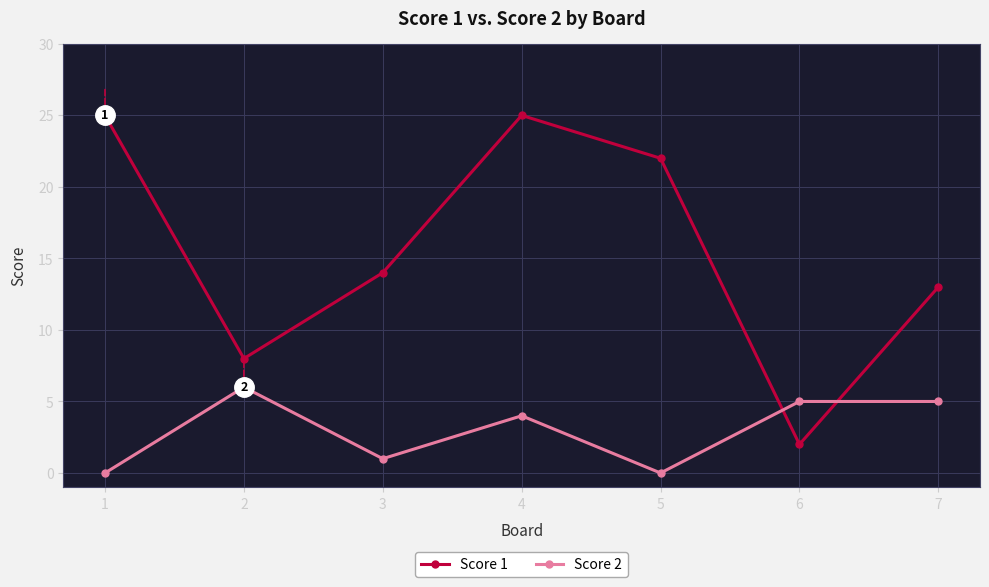

What are all the series names shown in the legend?

Score 1, Score 2